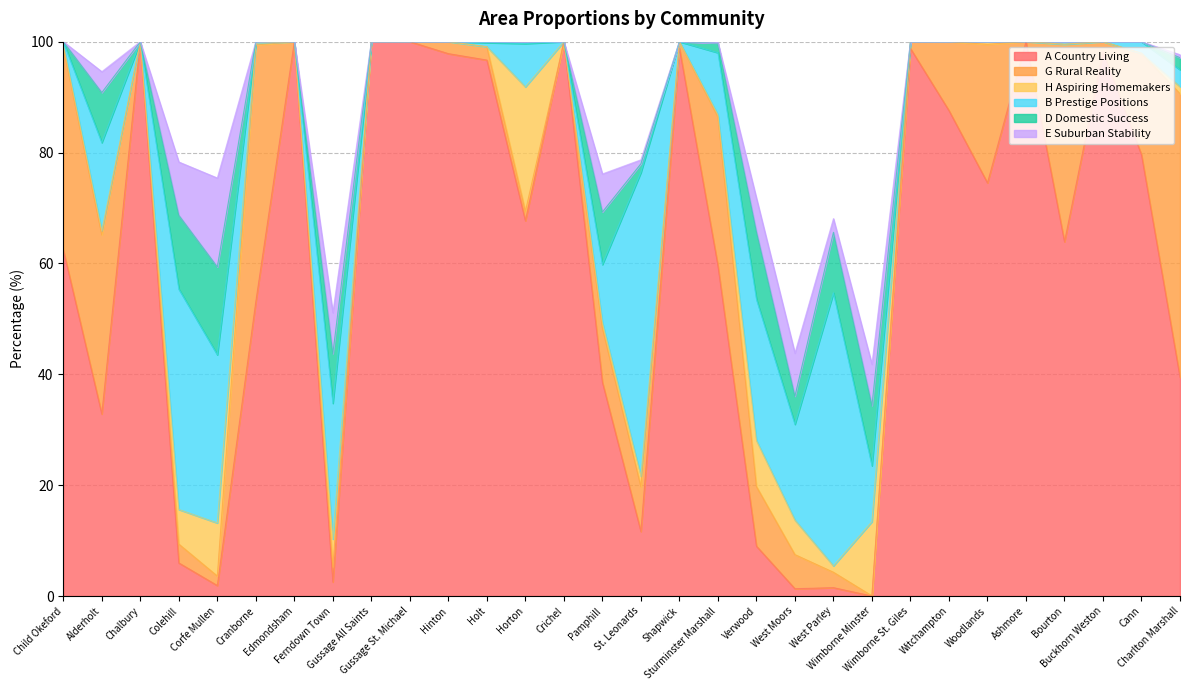

Reading right to left, transcribe all the data shown in this chart.

A Country Living: 39.5	79.6	98.2	63.9	100.0	74.5	87.6	98.8	0.0	1.5	1.3	9.0	59.6	98.8	11.6	38.6	100.0	67.7	96.7	97.8	100.0	100.0	2.5	100.0	53.1	1.9	6.0	100.0	32.8	62.5
G Rural Reality: 51.2	18.3	1.8	35.6	0.0	25.0	12.4	1.2	0.0	2.8	6.2	10.8	26.9	1.2	8.1	9.8	0.0	1.7	2.4	2.2	0.0	0.0	2.8	0.0	46.3	1.7	3.4	0.0	32.3	36.6
H Aspiring Homemakers: 1.3	0.0	0.0	0.0	0.0	0.5	0.0	0.0	13.4	1.1	6.2	8.3	0.4	0.0	1.9	1.0	0.0	22.4	0.0	0.0	0.0	0.0	5.0	0.0	0.3	9.6	6.2	0.0	0.7	0.4
B Prestige Positions: 3.1	2.1	0.0	0.5	0.0	0.0	0.0	0.0	10.1	49.2	17.3	25.5	11.2	0.0	54.8	10.5	0.0	7.8	0.7	0.0	0.0	0.0	24.5	0.0	0.3	30.3	39.8	0.0	15.9	0.6
D Domestic Success: 2.2	0.0	0.0	0.0	0.0	0.0	0.0	0.0	10.9	10.9	5.1	12.2	1.7	0.0	1.6	9.5	0.0	0.3	0.2	0.0	0.0	0.0	9.0	0.0	0.0	15.8	13.3	0.0	9.0	0.0
E Suburban Stability: 0.5	0.0	0.0	0.0	0.0	0.0	0.0	0.0	7.4	2.5	7.8	6.0	0.1	0.0	0.7	6.9	0.0	0.0	0.0	0.0	0.0	0.0	7.4	0.0	0.0	16.0	9.6	0.0	3.8	0.0